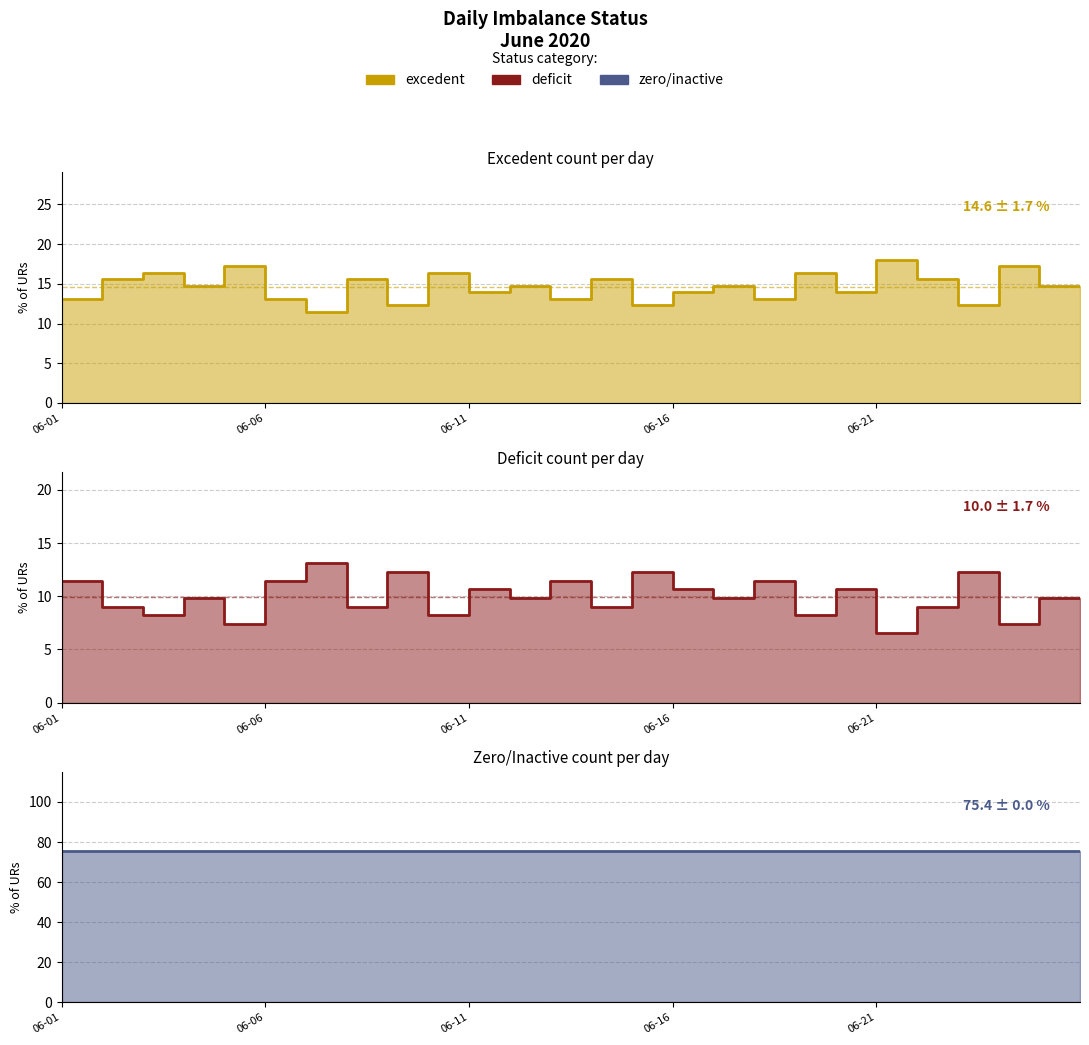

What are all the series names shown in the legend?

Excedent, Deficit, Zero/Inactive